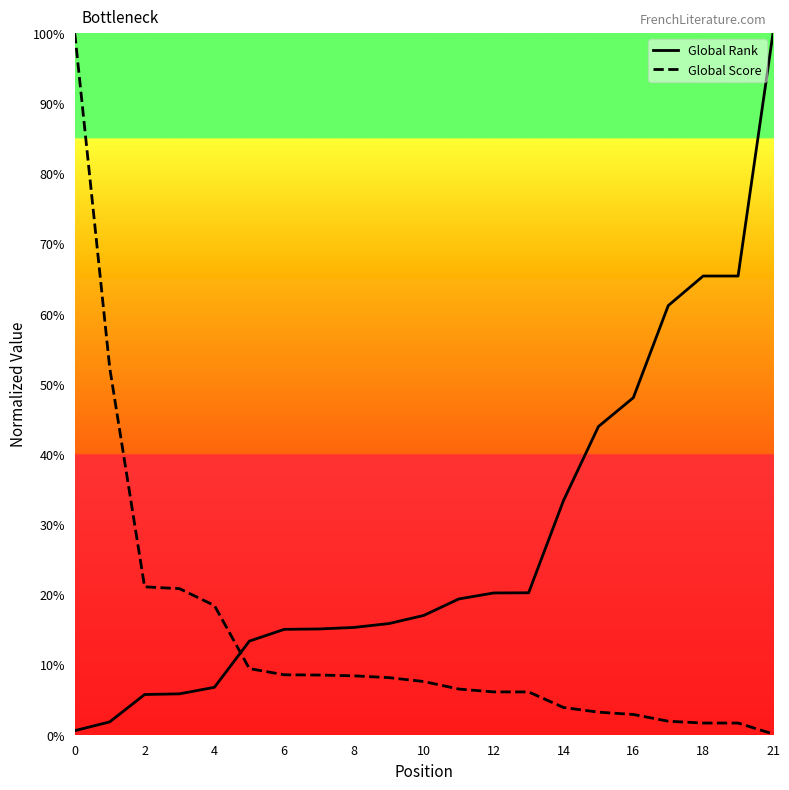

What is the greatest value displayed?

100.0